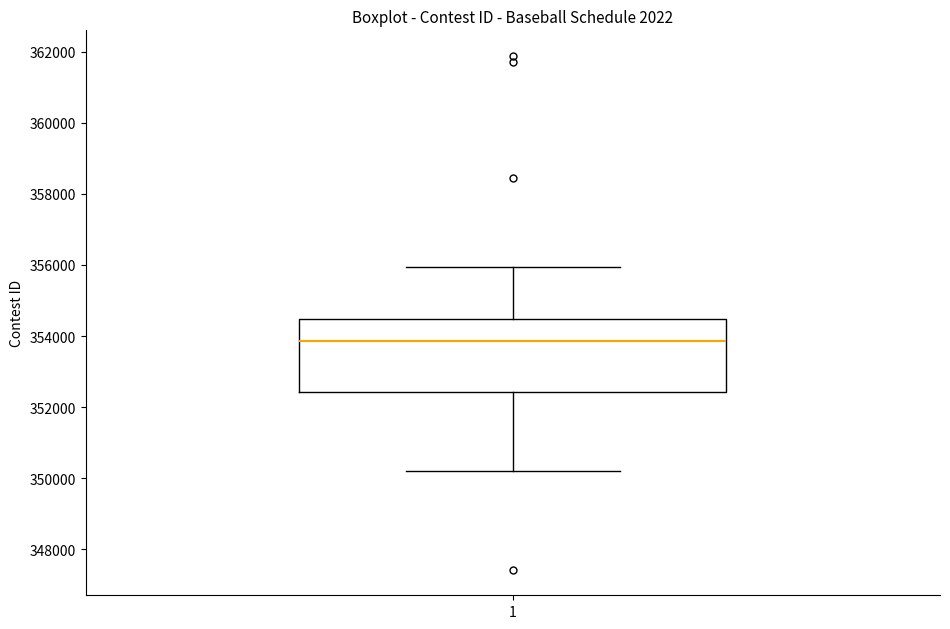

Where does the upper whisker of the box at x = 1 end on the y-axis? The values are not printed on the chart, so give them approximately, as read against the axis.

356000